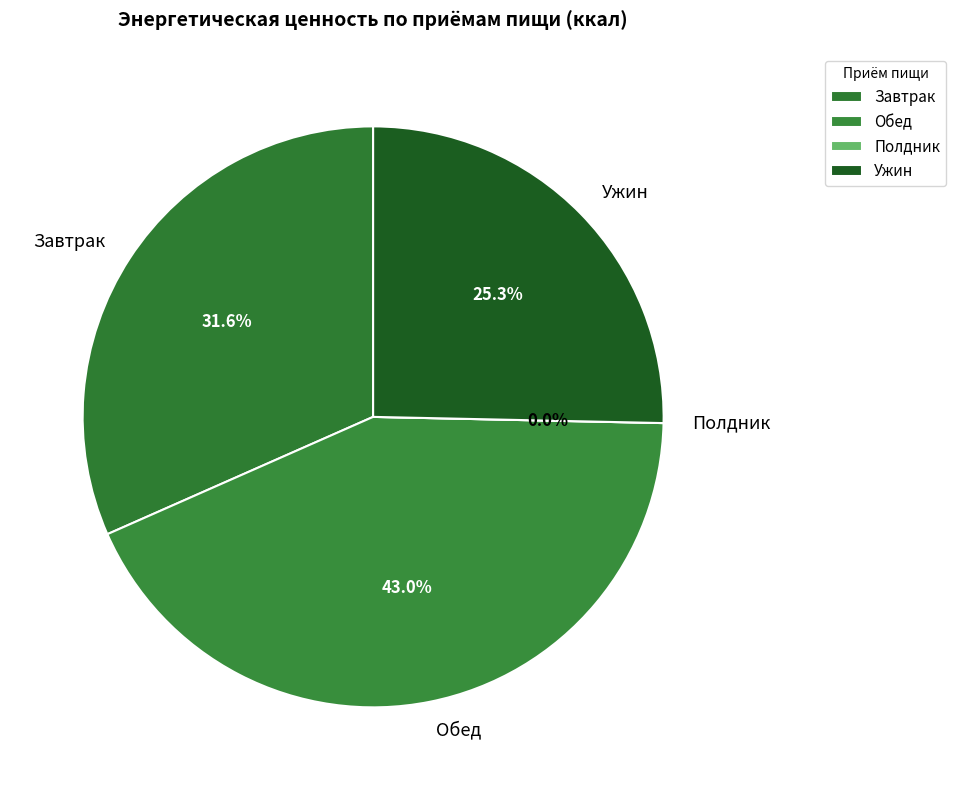

To the nearest percent, what is the difference between the largest and smallest slice percentages?

43%